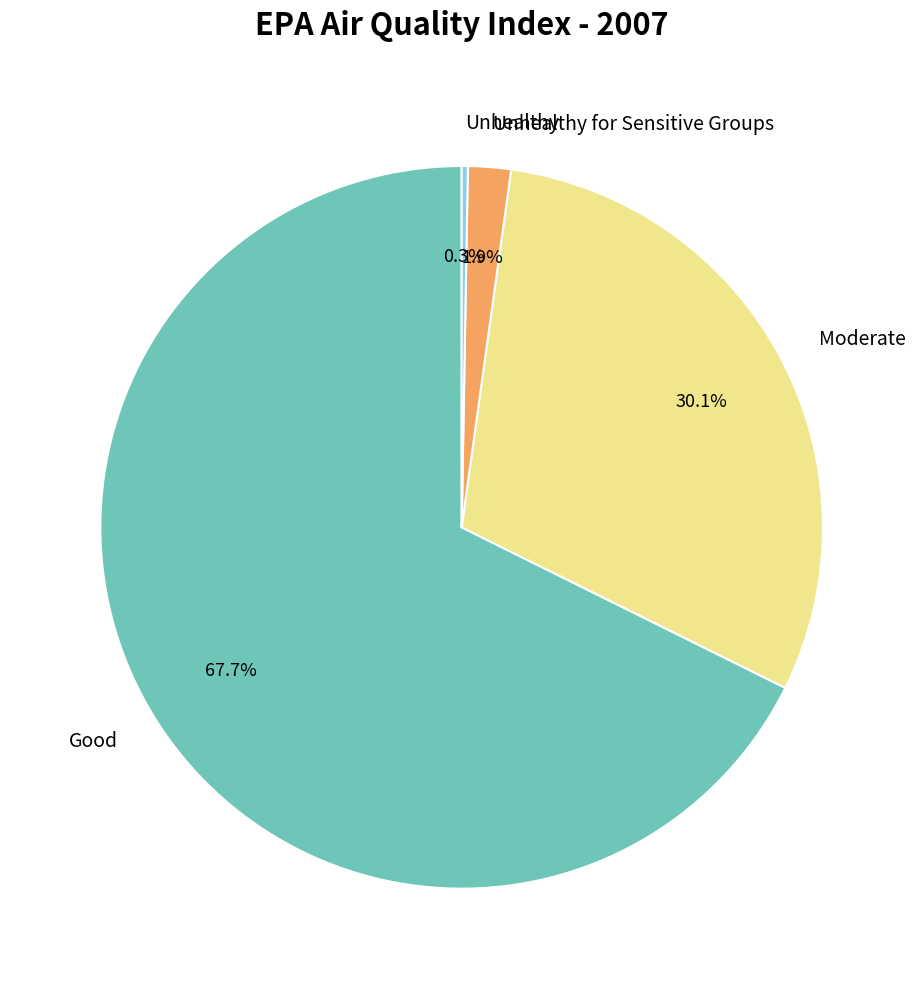

Which slice represents more than half of the pie?

Good